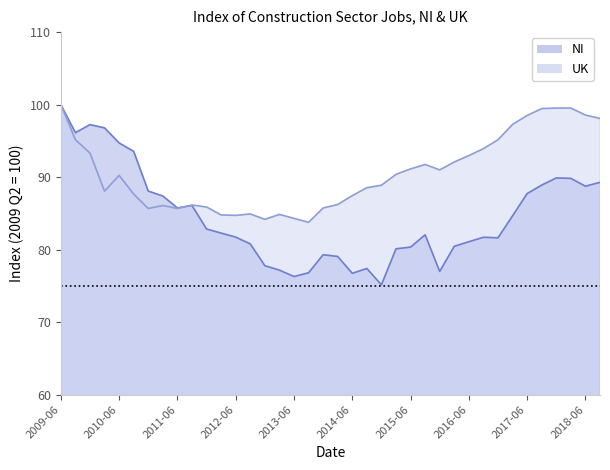

Which series has the widest spread of values?

NI